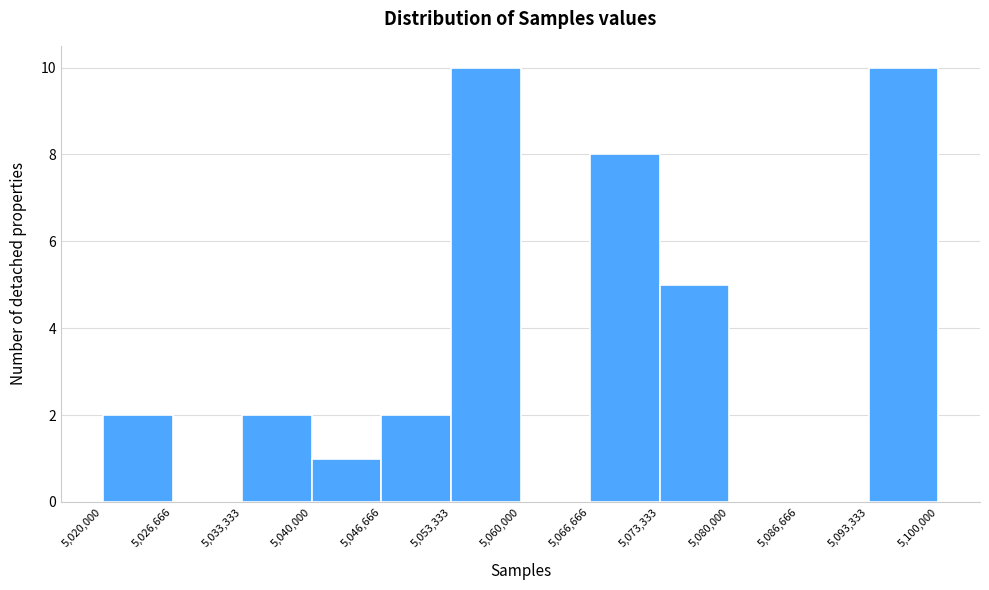

Reading left to right, list every bar in this chart as the range it spans on the x-axis followed by its height. The values are not printed on the chart, so give them approximately, as read against the axis.

5,020,000 to 5,026,666: 2
5,026,666 to 5,033,333: 0
5,033,333 to 5,040,000: 2
5,040,000 to 5,046,666: 1
5,046,666 to 5,053,333: 2
5,053,333 to 5,060,000: 10
5,060,000 to 5,066,666: 0
5,066,666 to 5,073,333: 8
5,073,333 to 5,080,000: 5
5,080,000 to 5,086,666: 0
5,086,666 to 5,093,333: 0
5,093,333 to 5,100,000: 10